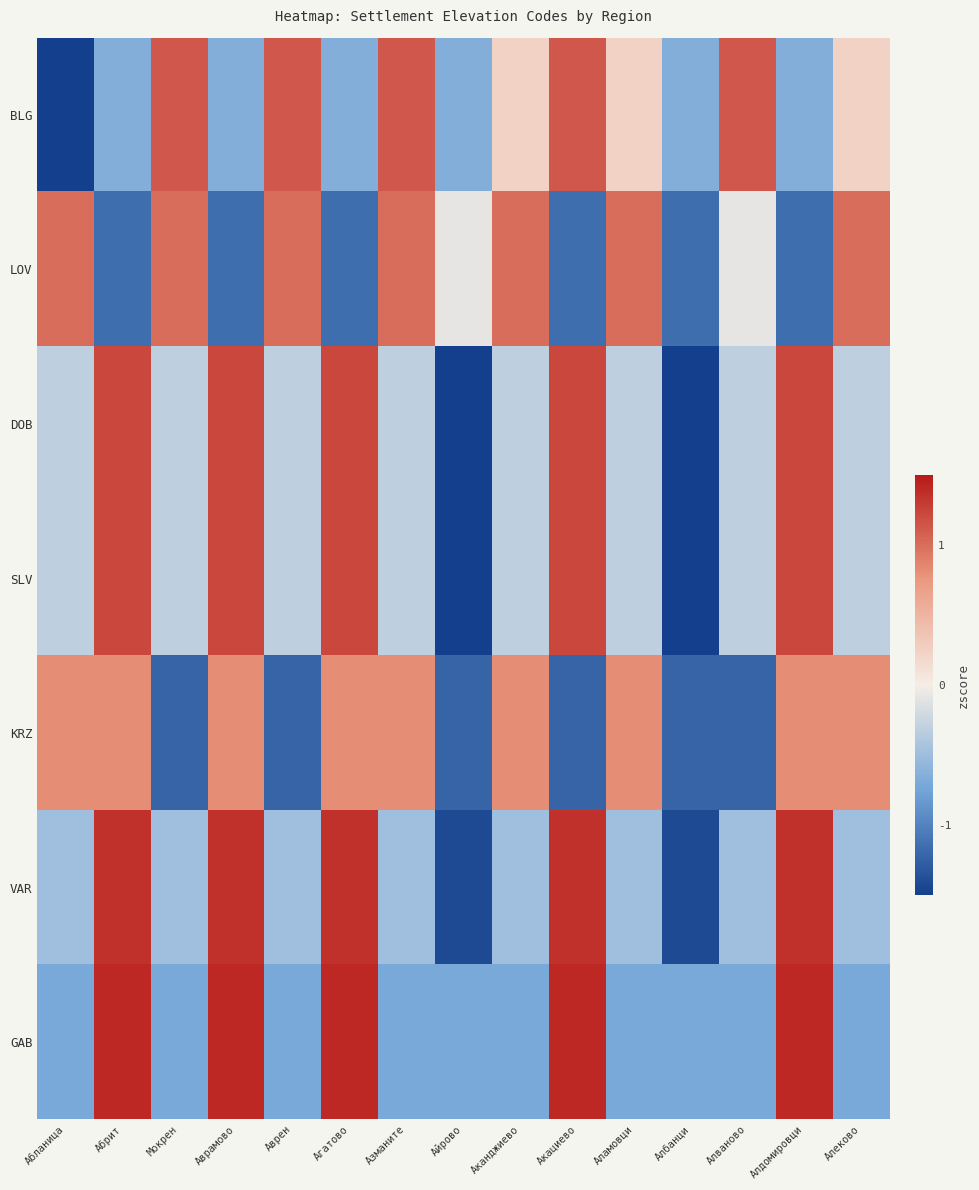

Reading right to left, list all the values displayed in this chart.

BLG: Алеково=0.2	Алдомировци=-0.7	Алваново=1.1	Албанци=-0.7	Аламовци=0.2	Акациево=1.1	Аканджиево=0.2	Айрово=-0.7	Азманите=1.1	Агатово=-0.7	Аврен=1.1	Аврамово=-0.7	Мокрен=1.1	Абрит=-0.7	Абланица=-2.4
LOV: Алеково=1.0	Алдомировци=-1.1	Алваново=-0.1	Албанци=-1.1	Аламовци=1.0	Акациево=-1.1	Аканджиево=1.0	Айрово=-0.1	Азманите=1.0	Агатово=-1.1	Аврен=1.0	Аврамово=-1.1	Мокрен=1.0	Абрит=-1.1	Абланица=1.0
DOB: Алеково=-0.3	Алдомировци=1.2	Алваново=-0.3	Албанци=-1.8	Аламовци=-0.3	Акациево=1.2	Аканджиево=-0.3	Айрово=-1.8	Азманите=-0.3	Агатово=1.2	Аврен=-0.3	Аврамово=1.2	Мокрен=-0.3	Абрит=1.2	Абланица=-0.3
SLV: Алеково=-0.3	Алдомировци=1.2	Алваново=-0.3	Албанци=-1.8	Аламовци=-0.3	Акациево=1.2	Аканджиево=-0.3	Айрово=-1.8	Азманите=-0.3	Агатово=1.2	Аврен=-0.3	Аврамово=1.2	Мокрен=-0.3	Абрит=1.2	Абланица=-0.3
KRZ: Алеково=0.8	Алдомировци=0.8	Алваново=-1.2	Албанци=-1.2	Аламовци=0.8	Акациево=-1.2	Аканджиево=0.8	Айрово=-1.2	Азманите=0.8	Агатово=0.8	Аврен=-1.2	Аврамово=0.8	Мокрен=-1.2	Абрит=0.8	Абланица=0.8
VAR: Алеково=-0.5	Алдомировци=1.3	Алваново=-0.5	Албанци=-1.4	Аламовци=-0.5	Акациево=1.3	Аканджиево=-0.5	Айрово=-1.4	Азманите=-0.5	Агатово=1.3	Аврен=-0.5	Аврамово=1.3	Мокрен=-0.5	Абрит=1.3	Абланица=-0.5
GAB: Алеково=-0.7	Алдомировци=1.4	Алваново=-0.7	Албанци=-0.7	Аламовци=-0.7	Акациево=1.4	Аканджиево=-0.7	Айрово=-0.7	Азманите=-0.7	Агатово=1.4	Аврен=-0.7	Аврамово=1.4	Мокрен=-0.7	Абрит=1.4	Абланица=-0.7